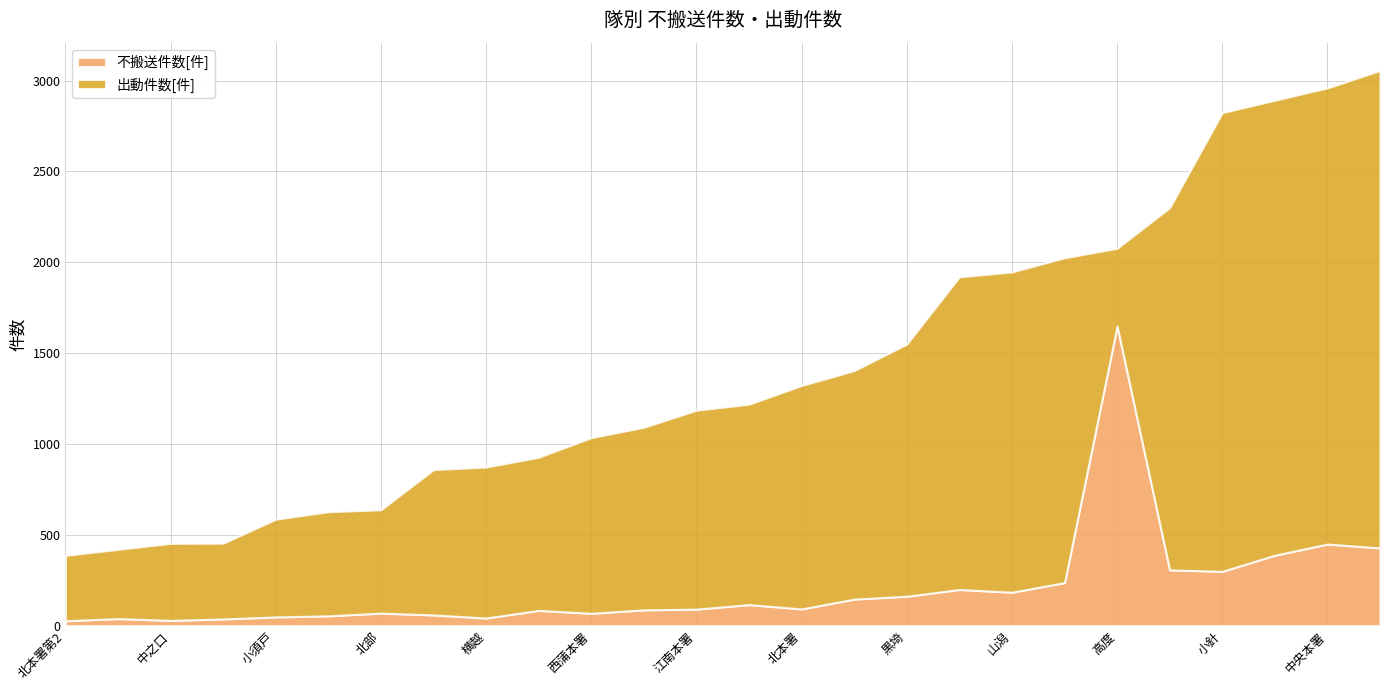

Which category has the highest value in the 不搬送件数[件] series?

高度